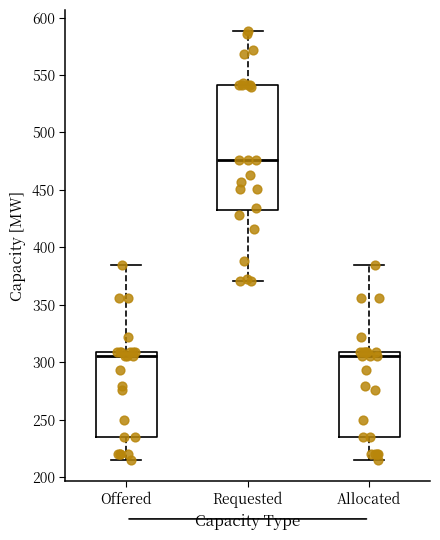

Reading left to right, transcribe this box plot: for each box, give where its median line is, the range the box spans, and where its two whiskers end, as read against the y-axis. The values are not printed on the chart, so give them approximately, as read against the axis.

Offered: median 305, box 235 to 310, whiskers 215 to 385
Requested: median 475, box 435 to 540, whiskers 370 to 590
Allocated: median 305, box 235 to 310, whiskers 215 to 385